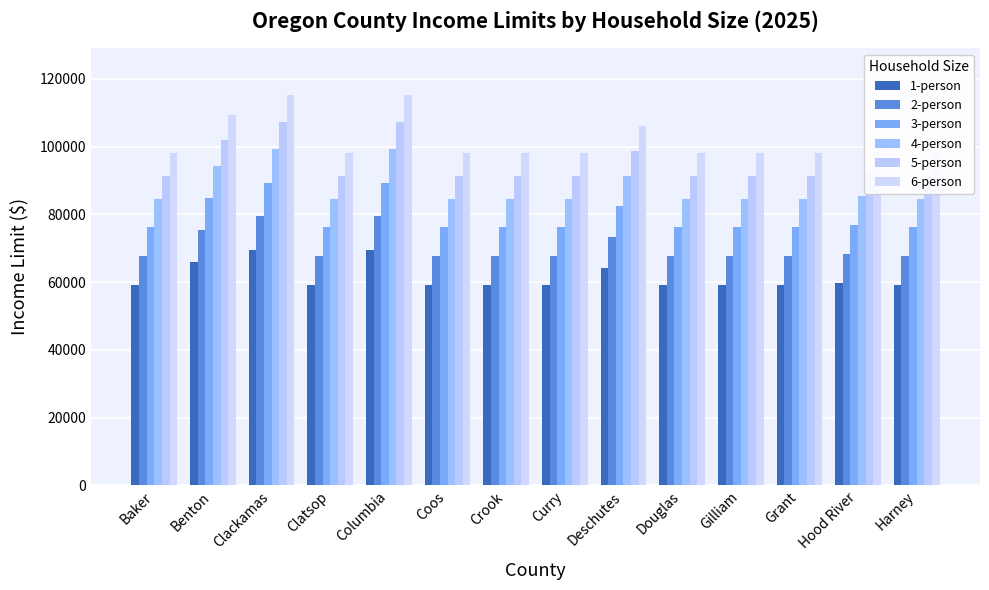

What is the label of the 1st bar from the left?

Baker